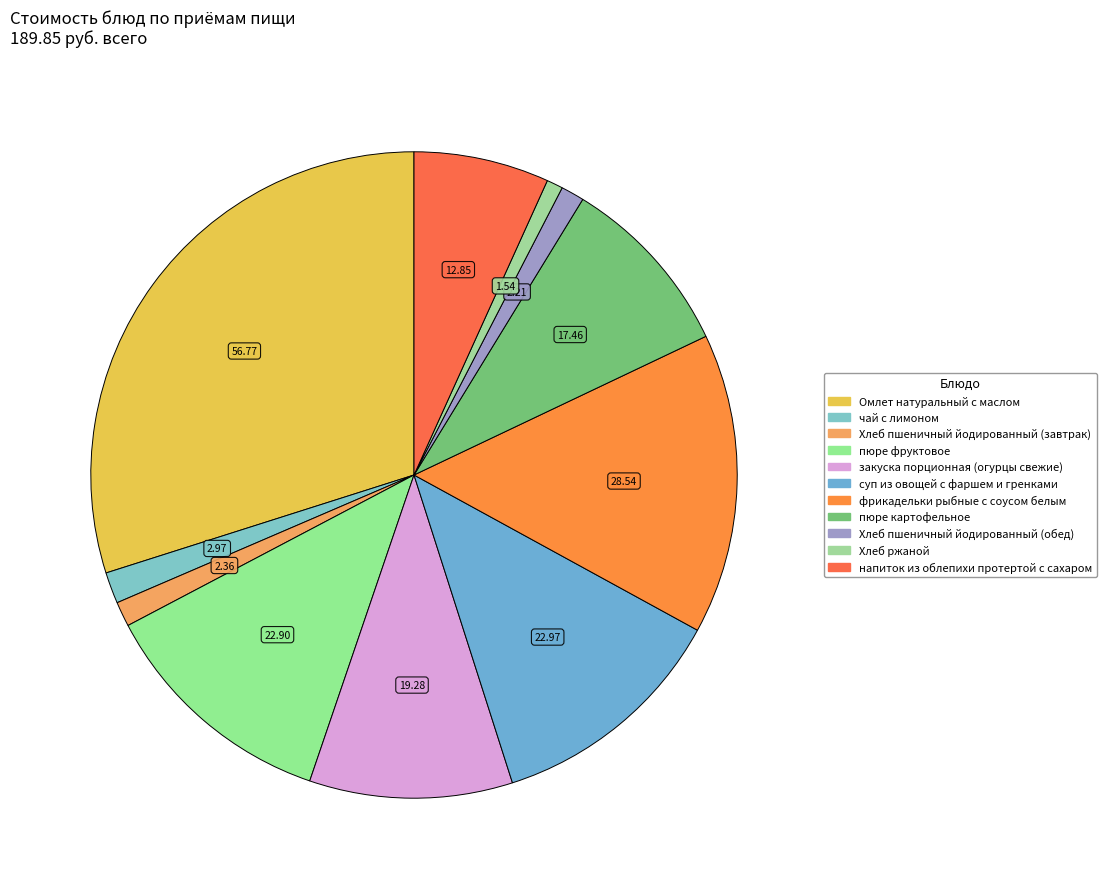

What is the total percentage of Хлеб пшеничный йодированный (обед) and закуска порционная (огурцы свежие)?

11.3%